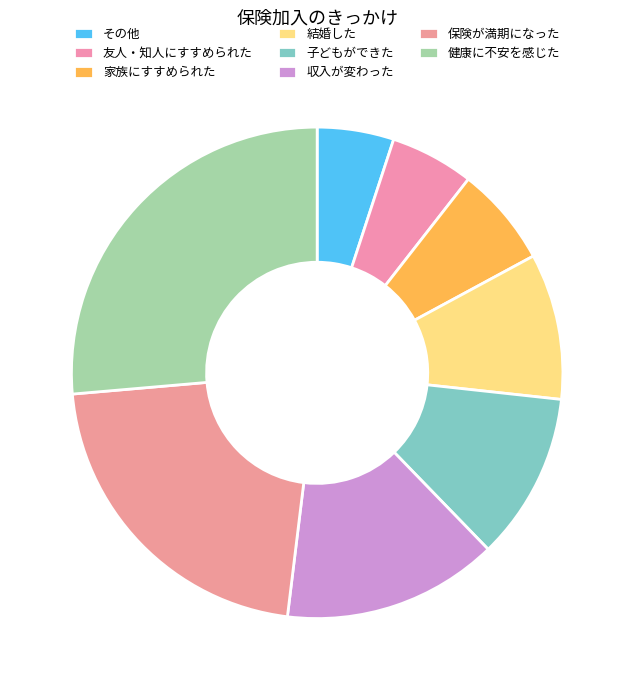

How many segments does this pie chart have?

8